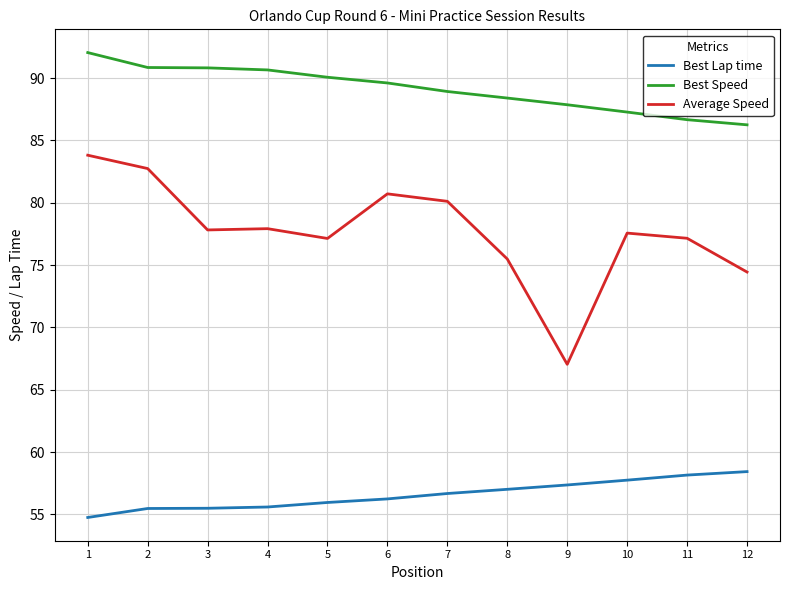

How many lines are shown in the chart?

3